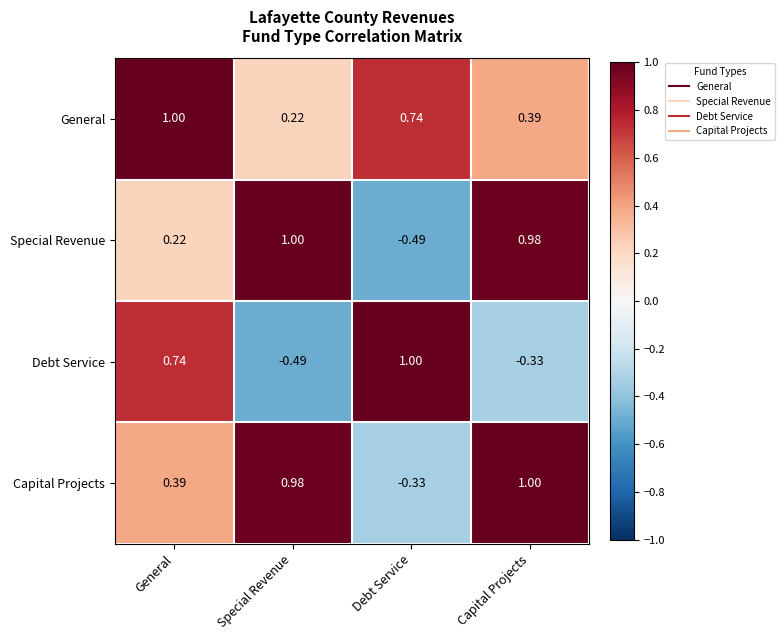

Rank the series by their average value, from highest to lowest.

General, Capital Projects, Special Revenue, Debt Service